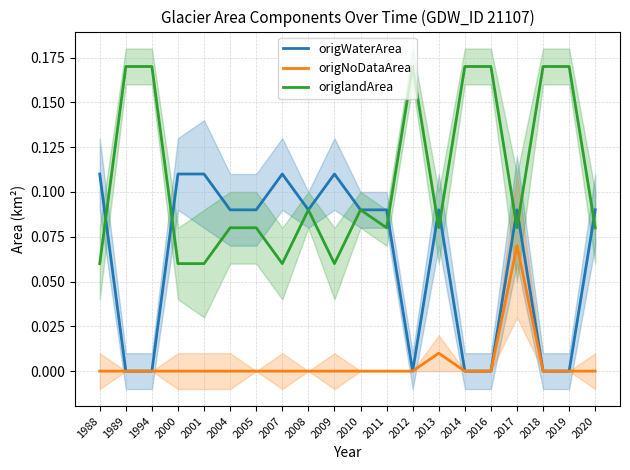

Which series has the largest range (max minus min)?

origlandArea